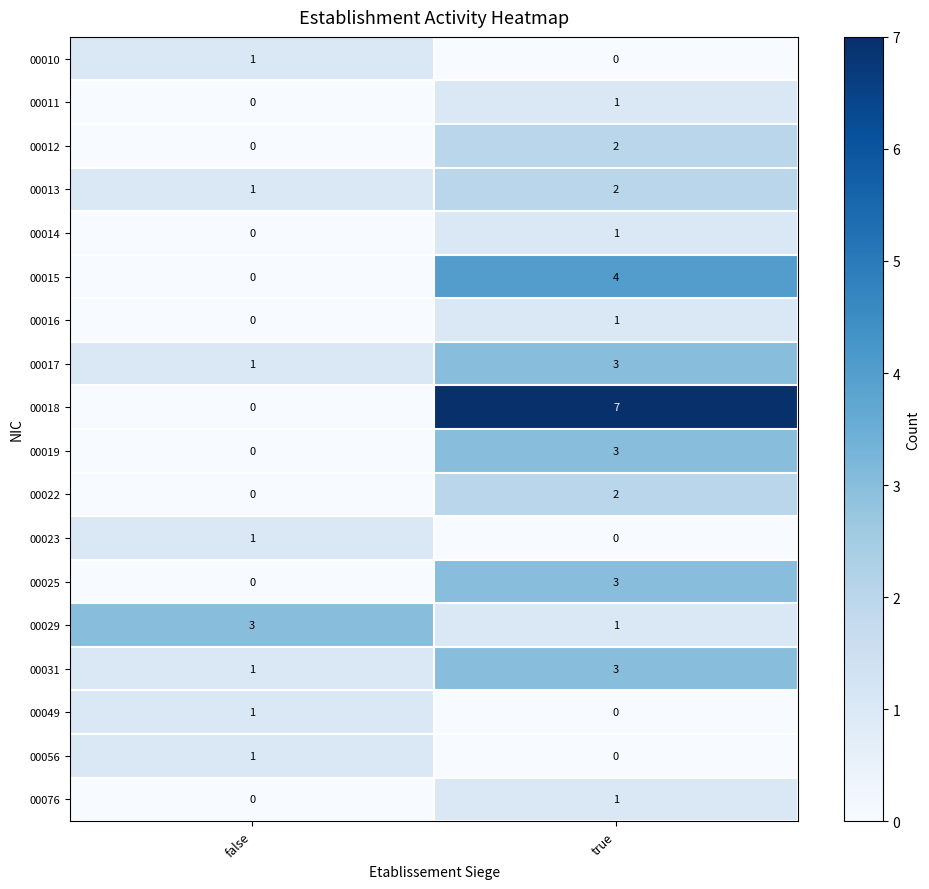

At which category does the chart reach its peak across all series?

true